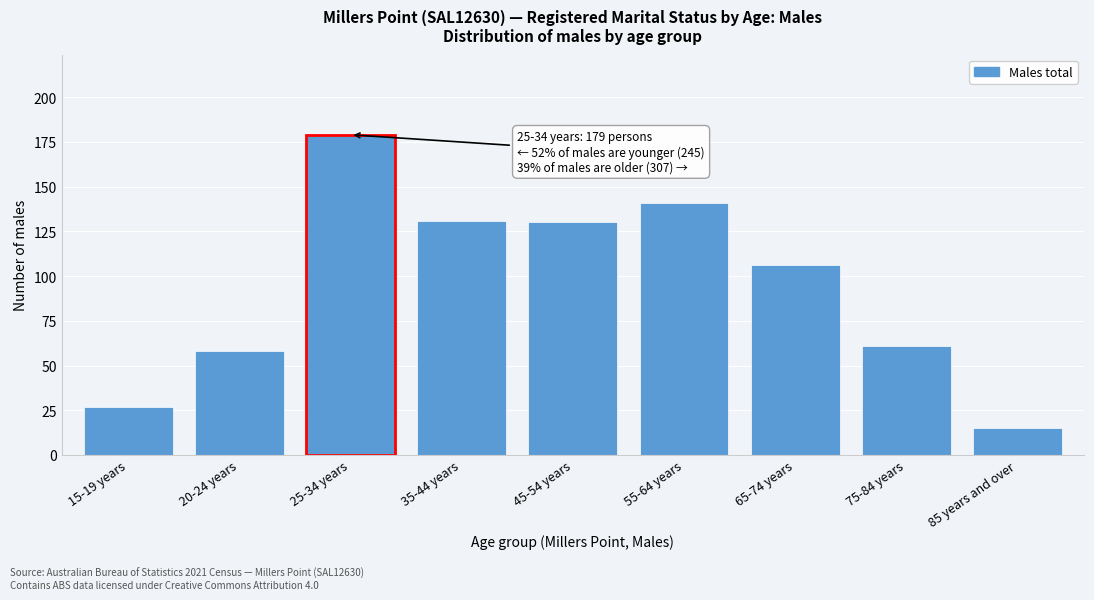

Reading left to right, extract all data points from this chart.

15-19 years=27	20-24 years=58	25-34 years=179	35-44 years=131	45-54 years=130	55-64 years=141	65-74 years=106	75-84 years=61	85 years and over=15